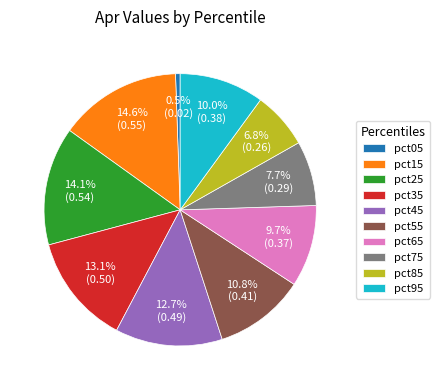

What percentage do pct35 and pct75 together represent?

20.8%